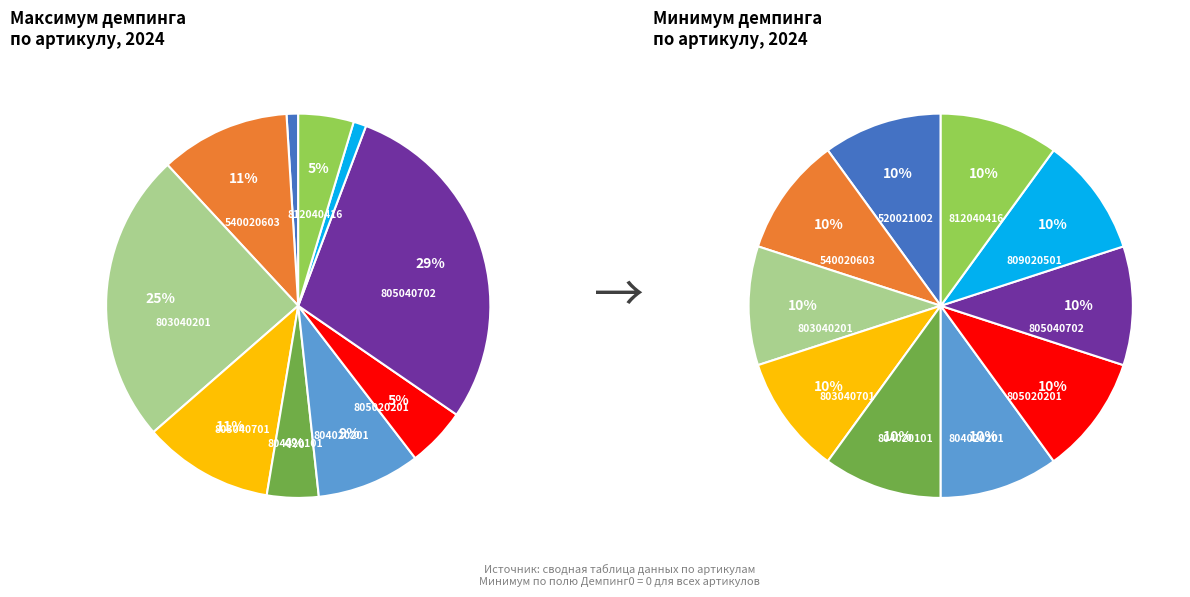

Which has a higher value, 805020201 or 805040702?

805040702